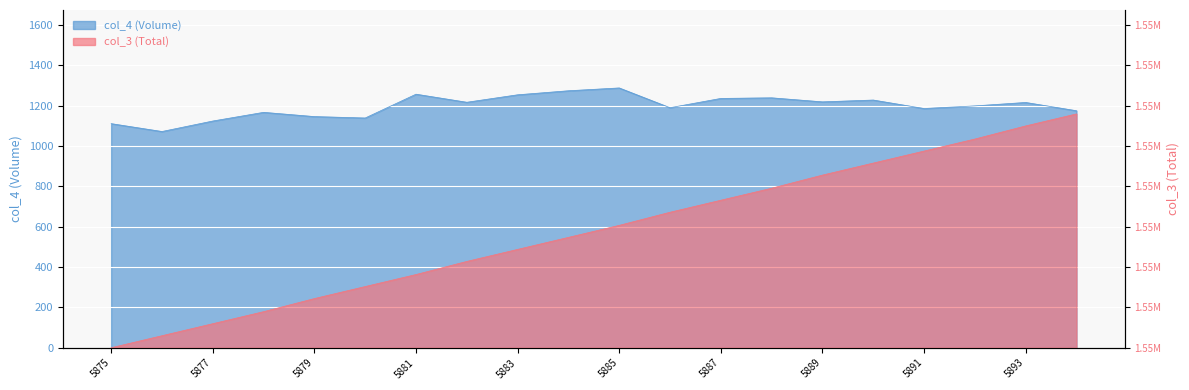

What is the value of the col_4 point at the 11th from the left?

1288.0